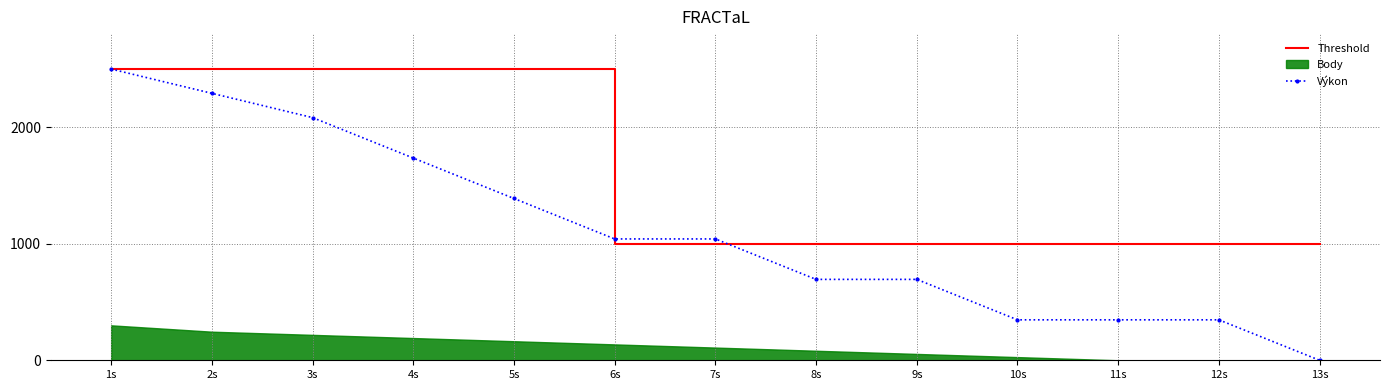

Rank the categories by Výkon value from lowest to highest.

13s, 10s, 11s, 12s, 8s, 9s, 6s, 7s, 5s, 4s, 3s, 2s, 1s